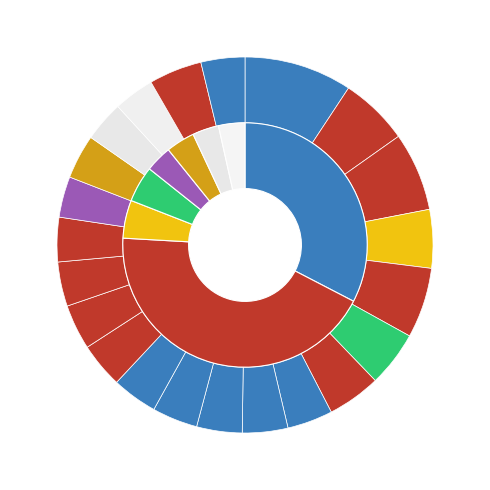

What is the change in value from 1 to 9?

-7577.2